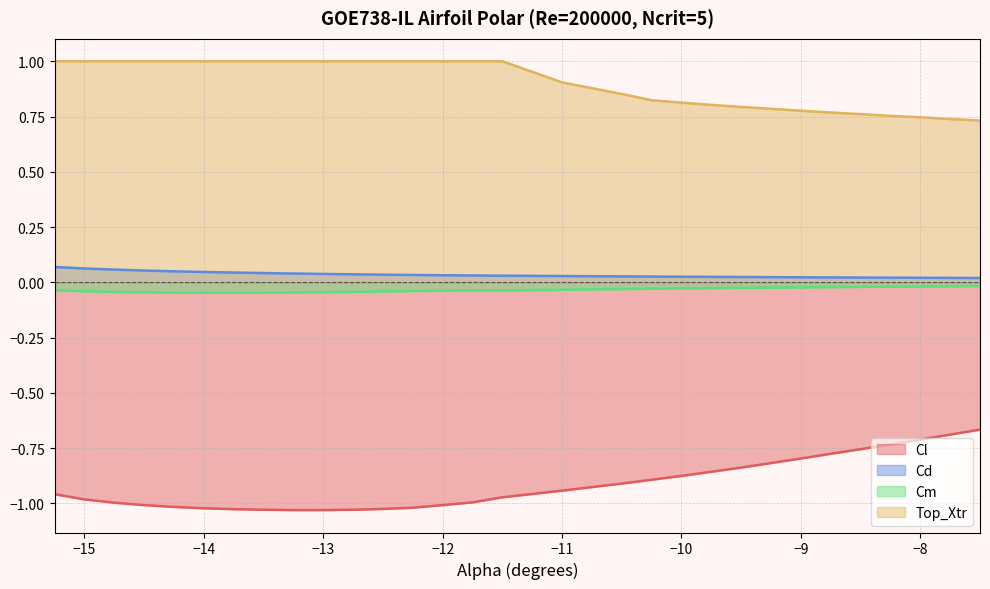

List the series in order of their peak value, lowest first.

Cl, Cm, Cd, Top_Xtr